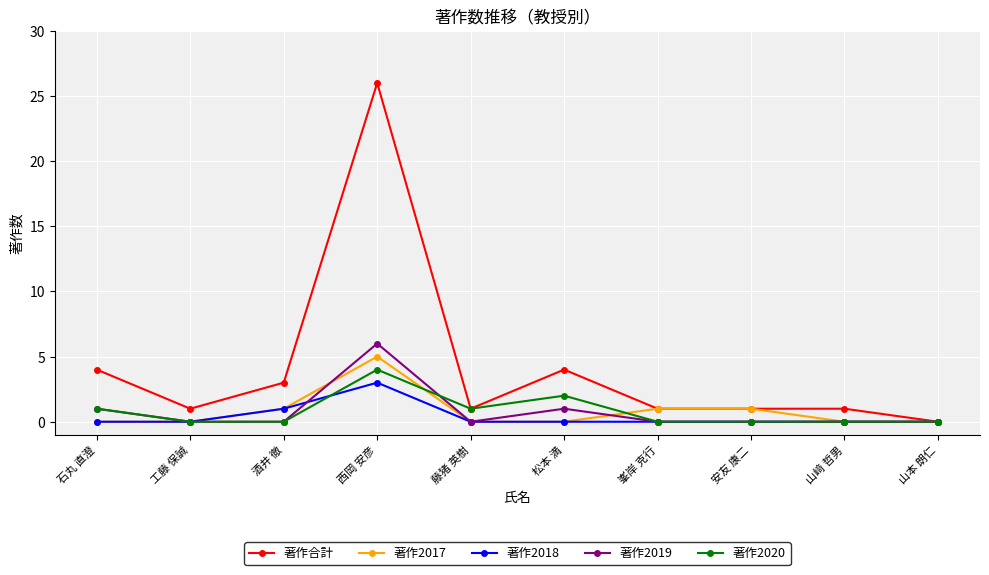

What is the difference between the maximum and minimum values in the 著作2018 series?

3